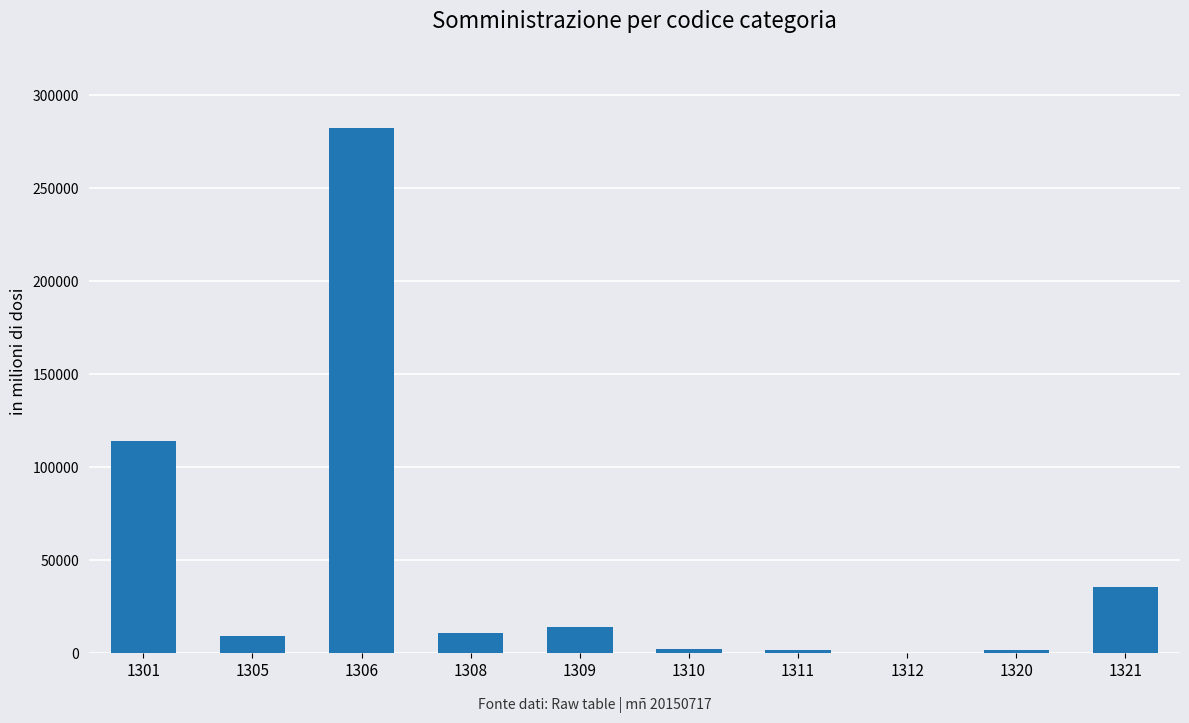

Is it true that the value at 1308 is 11000?

True